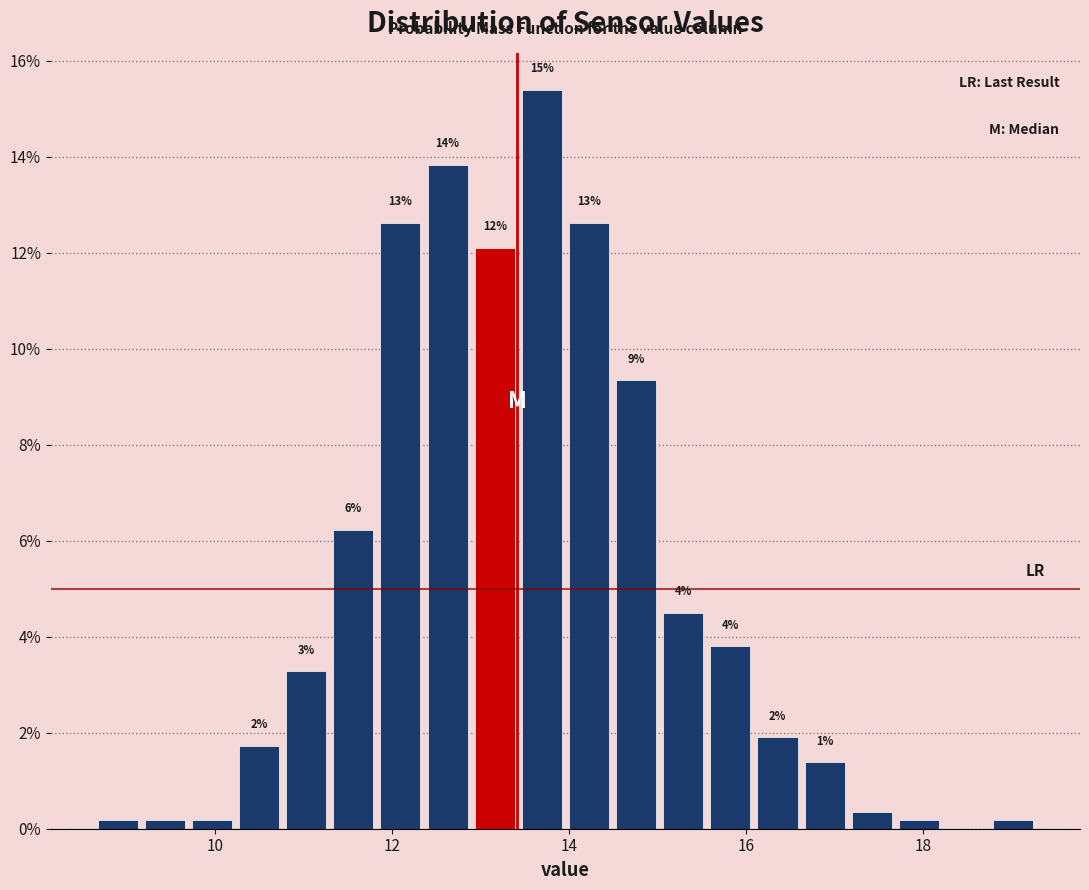

Read against the x-axis, roughly where is the centre of the tallest bar?

13.6